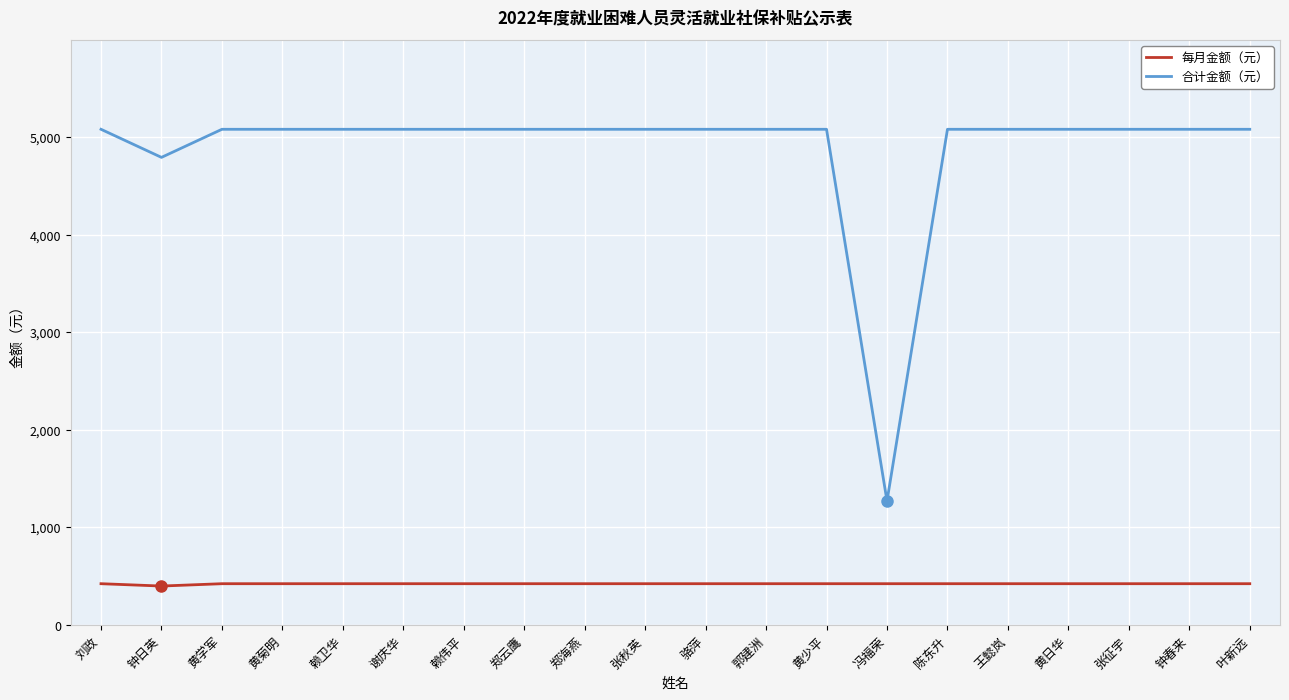

Where is 合计金额（元） nearest to the value 3177?

钟日英